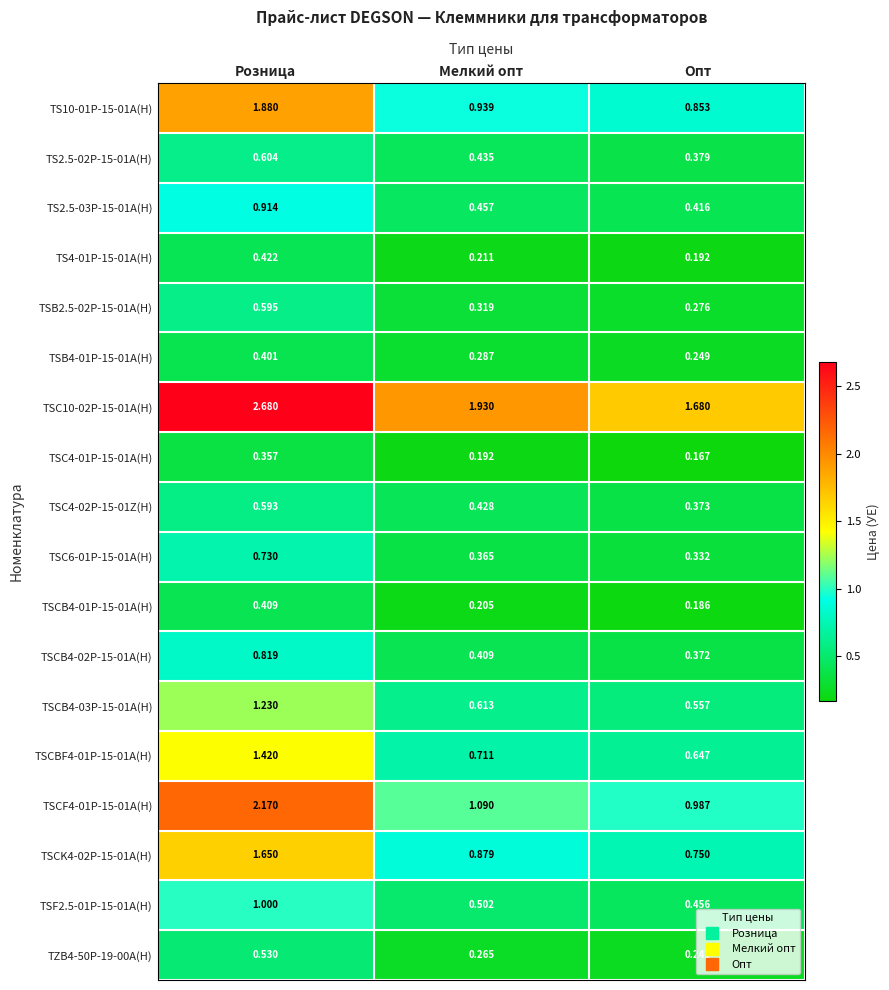

At how many categories does at least one series exceed 2?

1